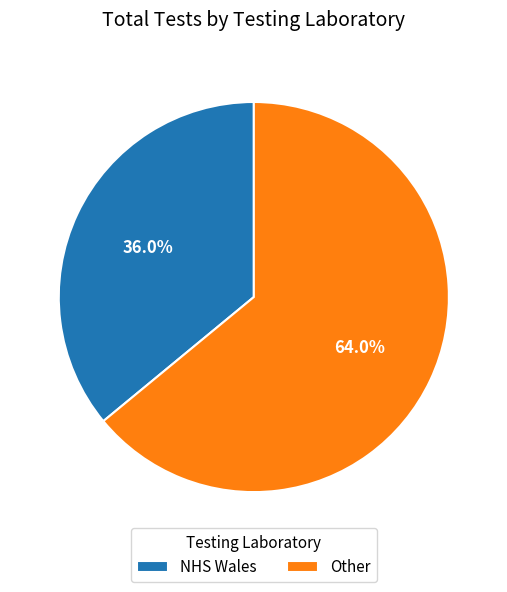

True or false: Other accounts for 72% of the total.

False